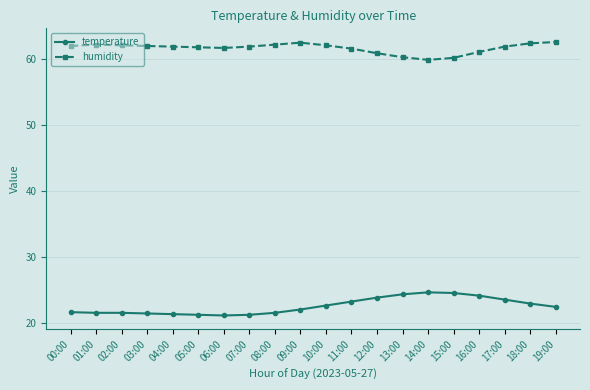

True or false: temperature has a value of 21.1 at 06:00.

True